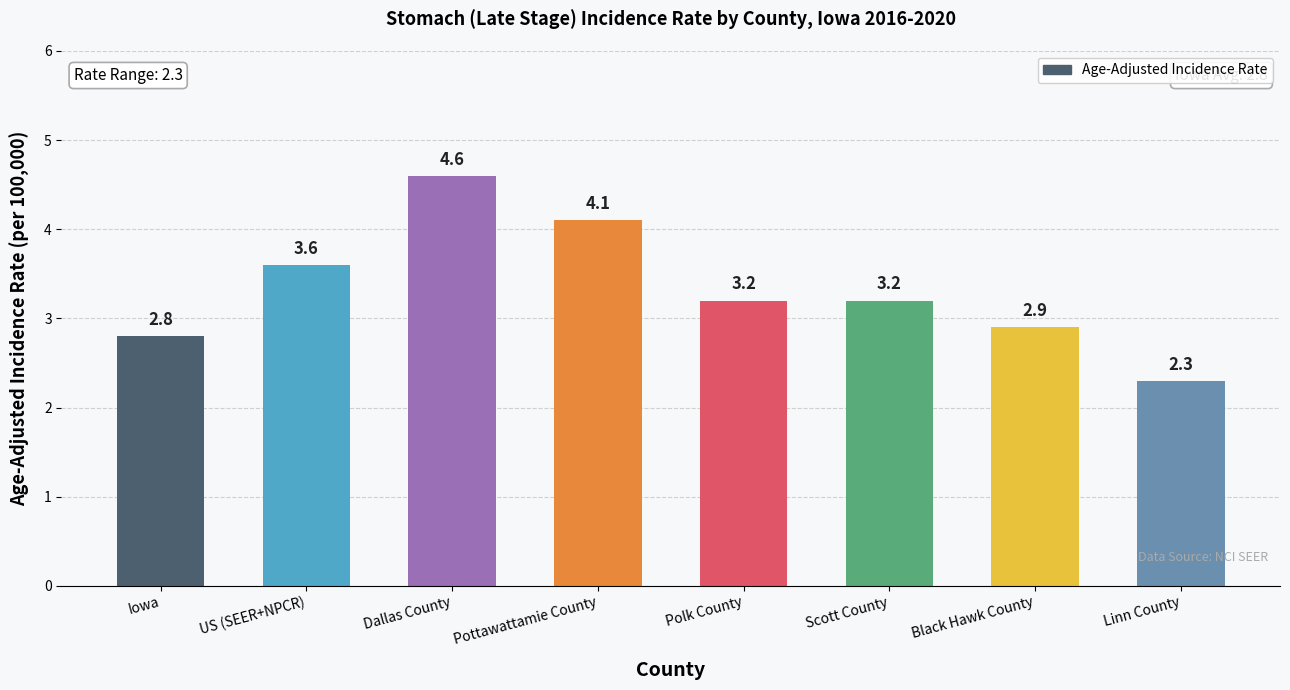

At which label does the data first exceed 3?

US (SEER+NPCR)